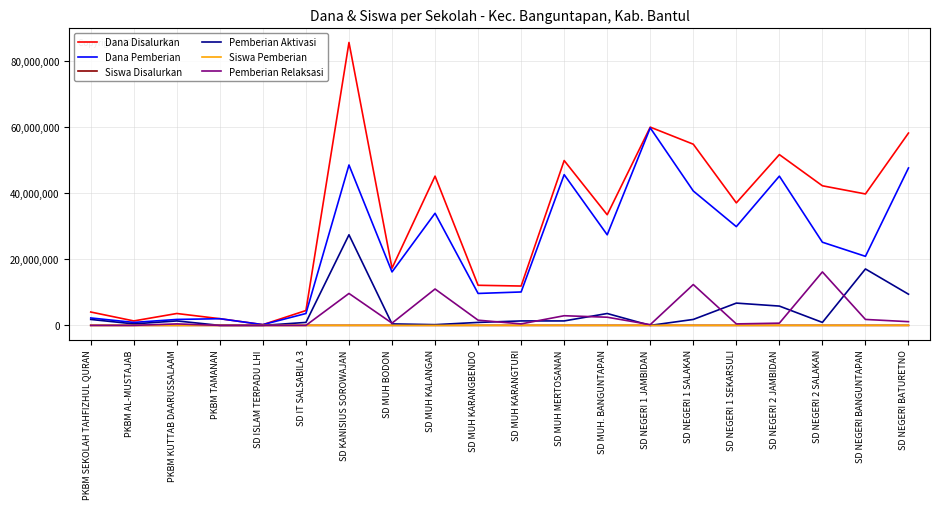

At which category is the sum across all series the highest?

SD KANISIUS SOROWAJAN